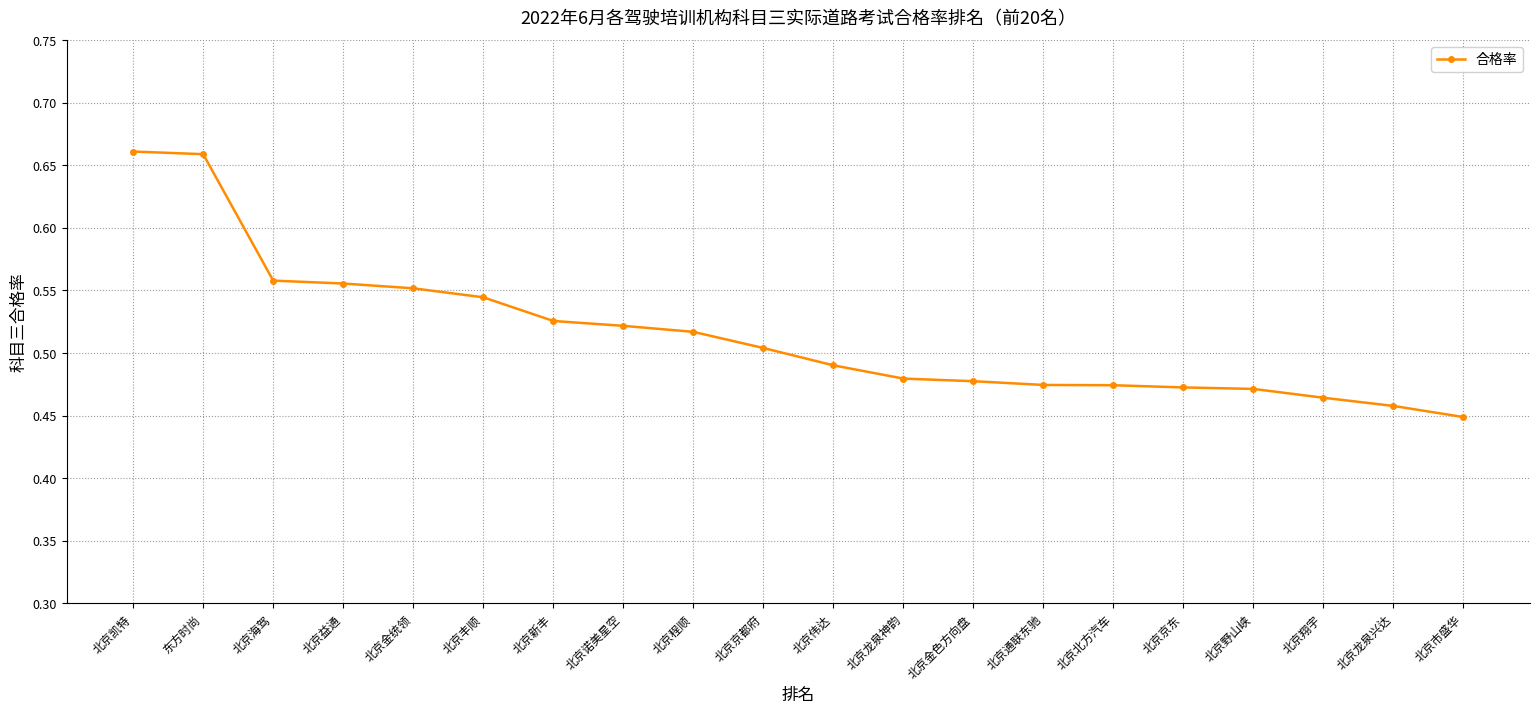

What is the difference between the maximum and minimum values?

0.2